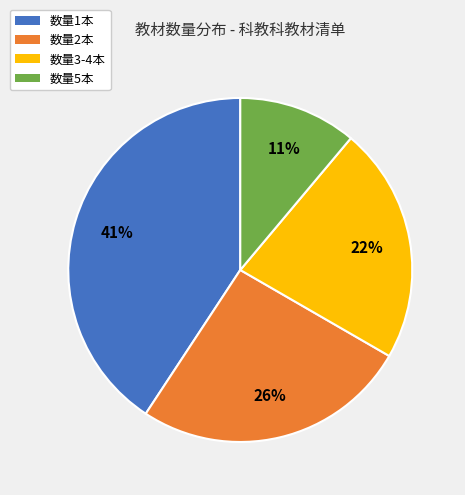

To the nearest percent, what percentage of the pie is 数量2本?

26%